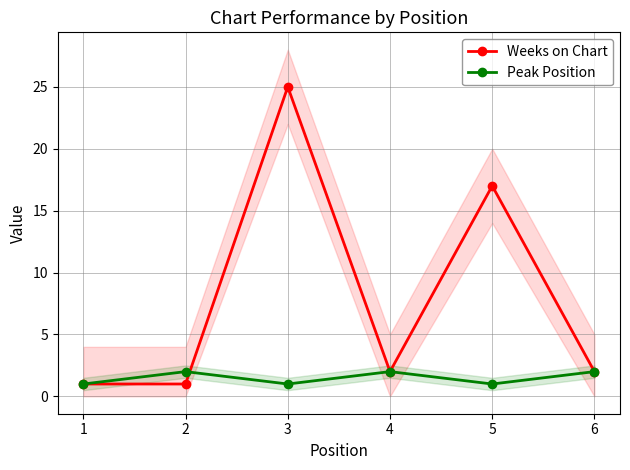

What is the value of the Peak Position point at the 2nd from the left?

2